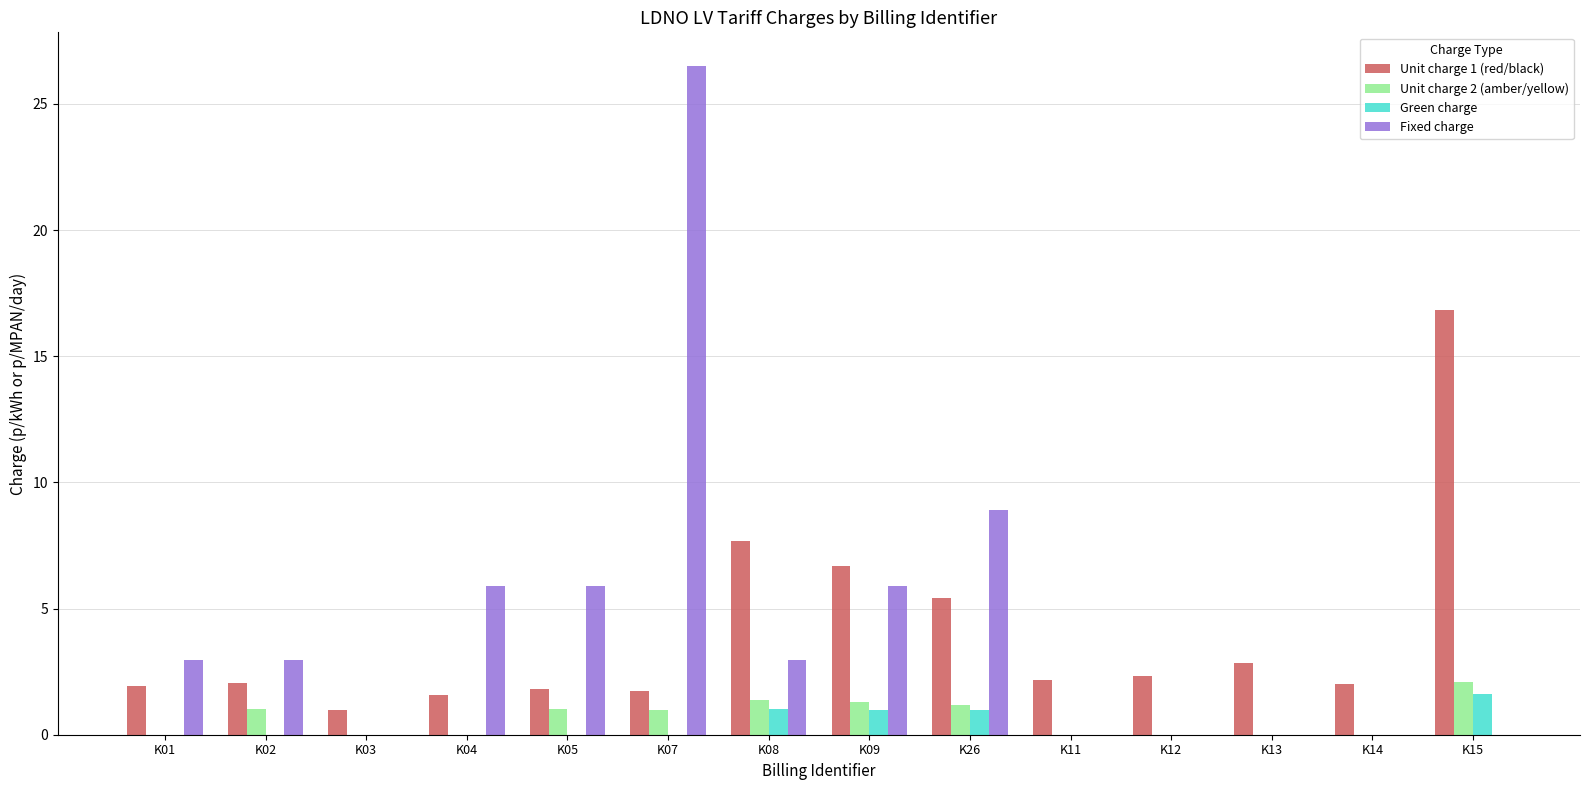

True or false: Unit charge 2 (amber/yellow) has a value of 2.1 at K26.

False